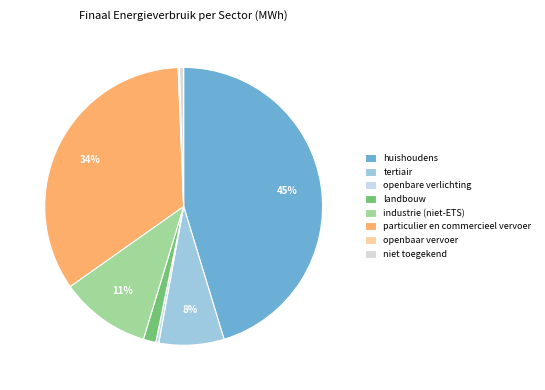

How many slices are in this pie chart?

8